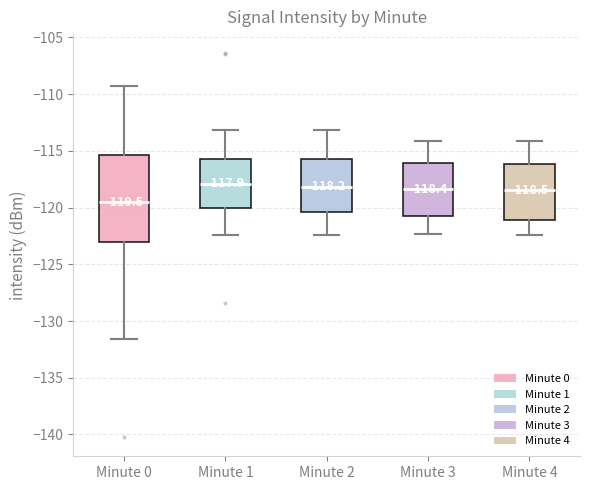

Which box is the tallest, from its lower edge to its upper edge?

Minute 0